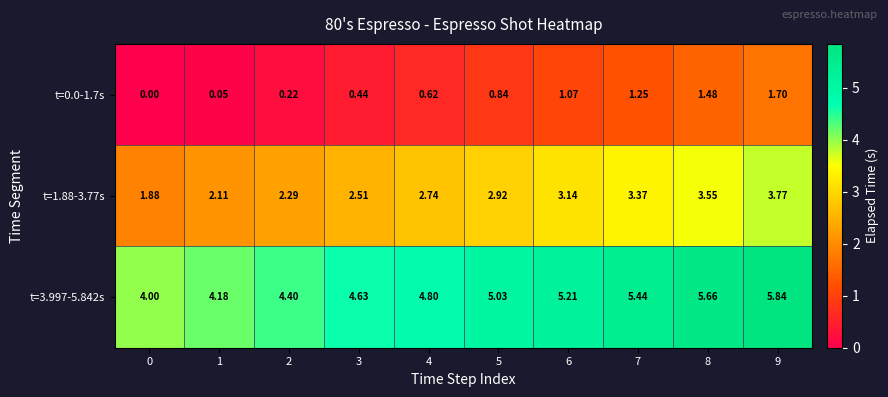

What is the total value across all series at 3?

7.6